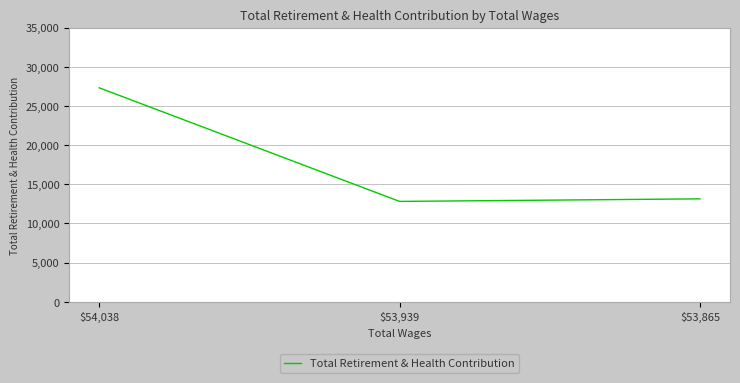

Does the chart have visible grid lines?

Yes